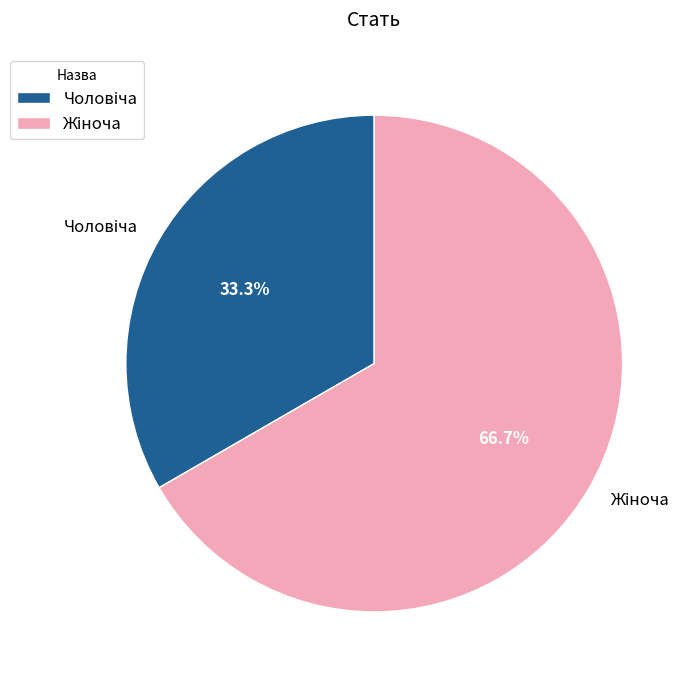

Is there a majority slice in this chart?

Yes